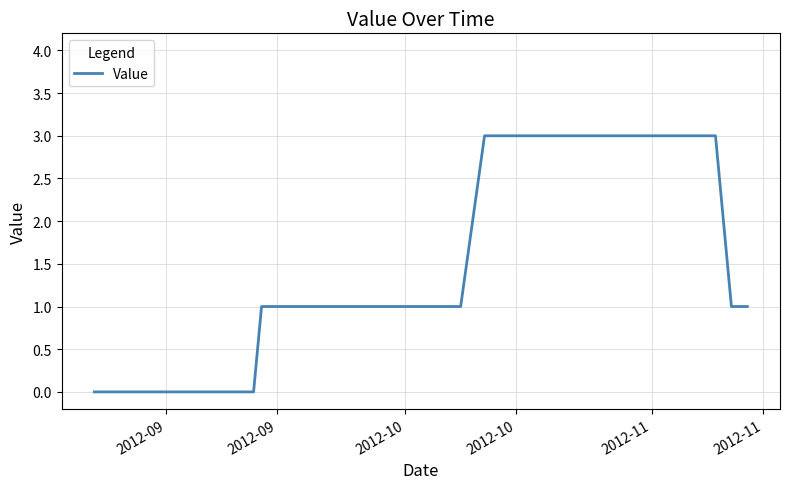

What is the maximum value shown in the chart?

3